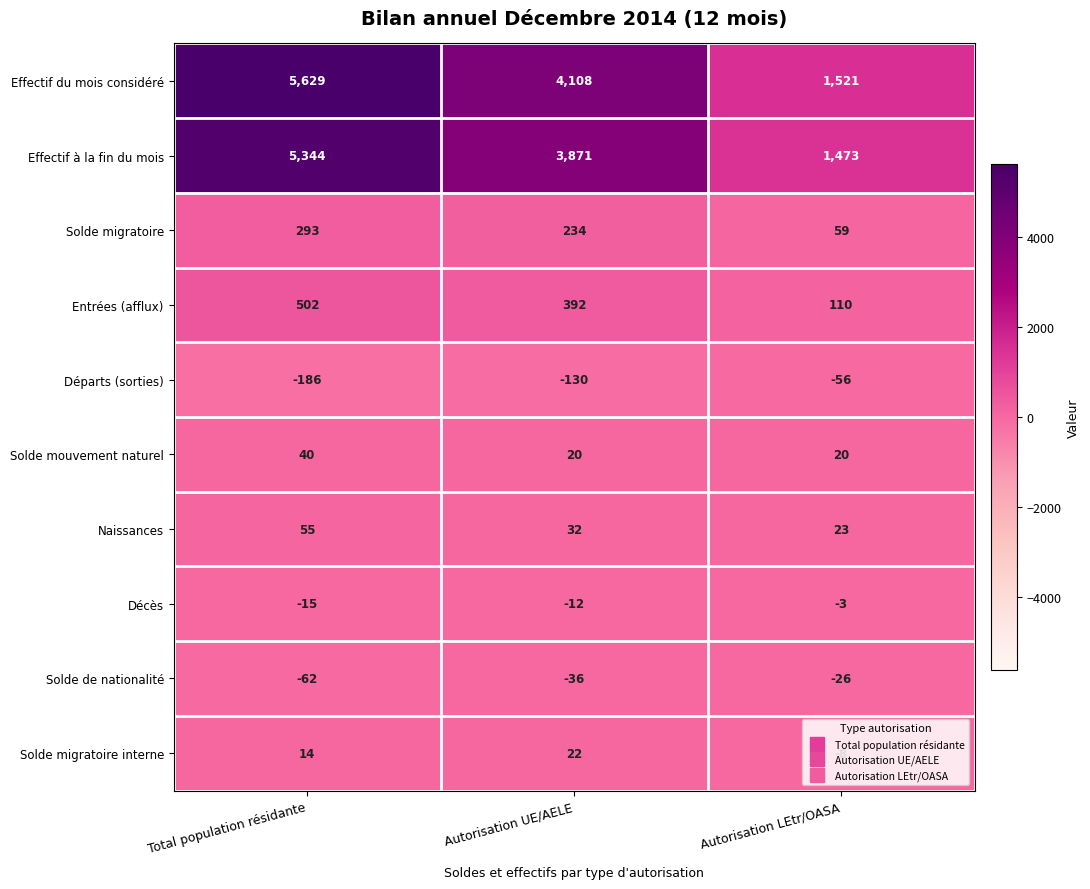

What is the difference between the maximum and minimum values in the Solde mouvement naturel series?

20